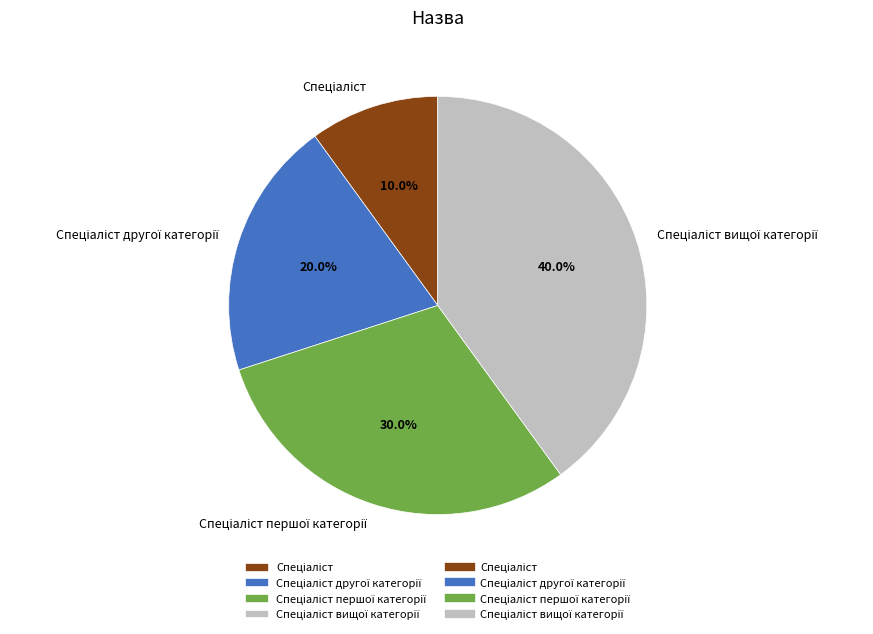

Is there any slice that represents more than half of the pie?

No